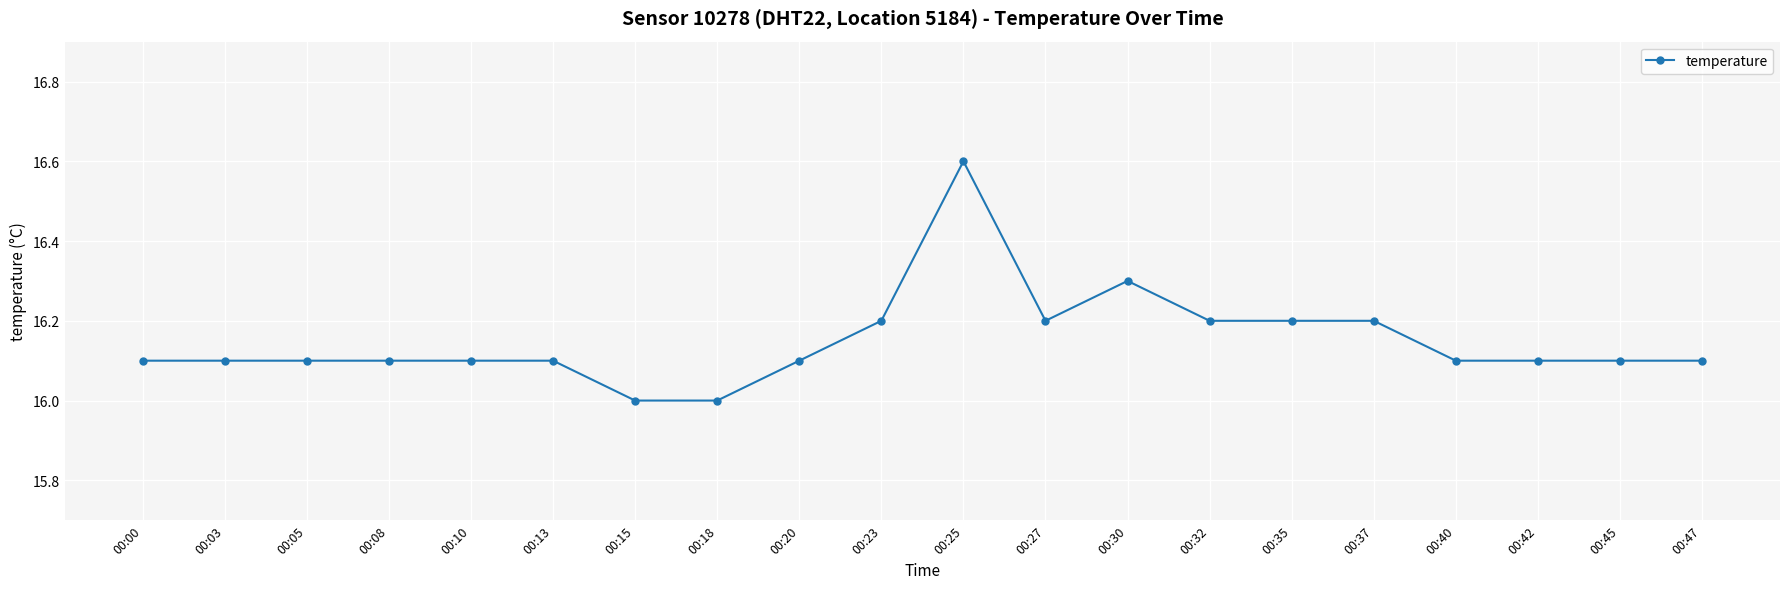

What is the difference between the second highest and second lowest values?

0.3